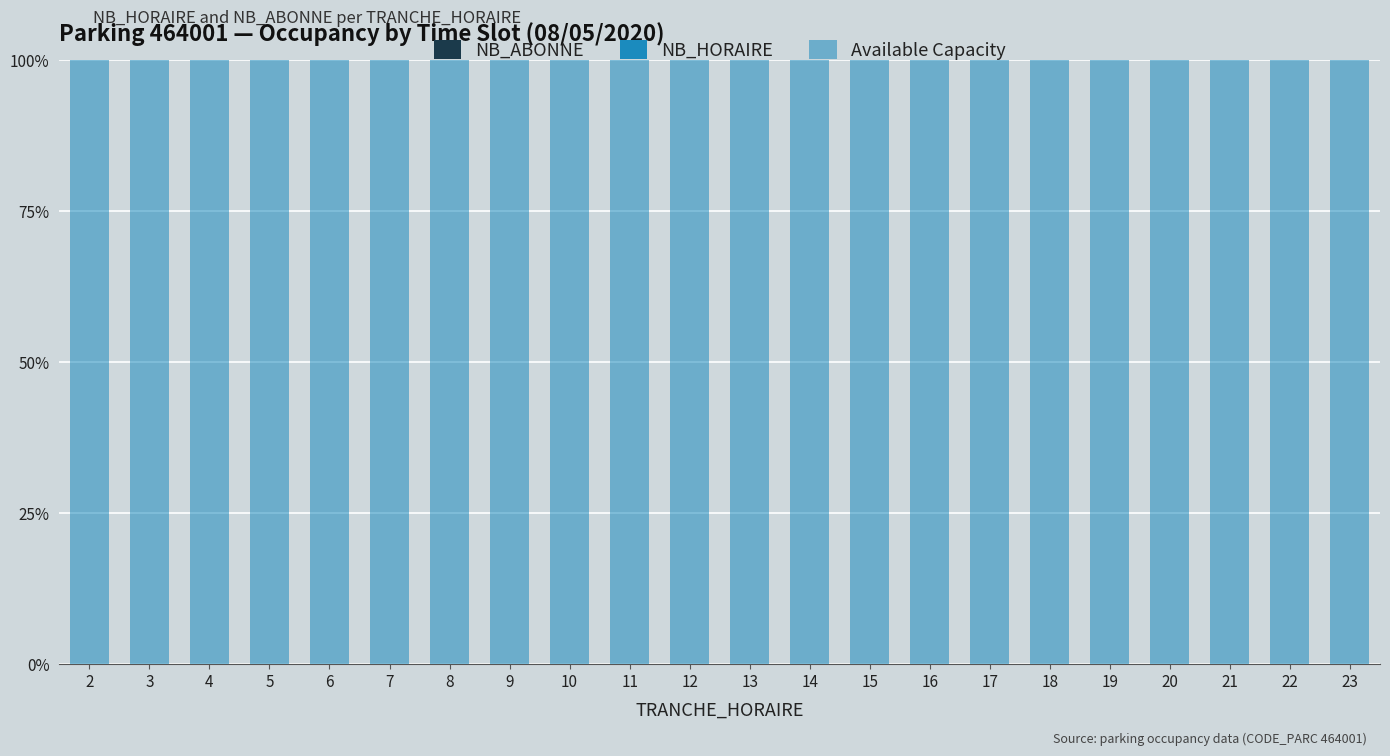

The value of Available Capacity at 20 is 100. True or false?

True